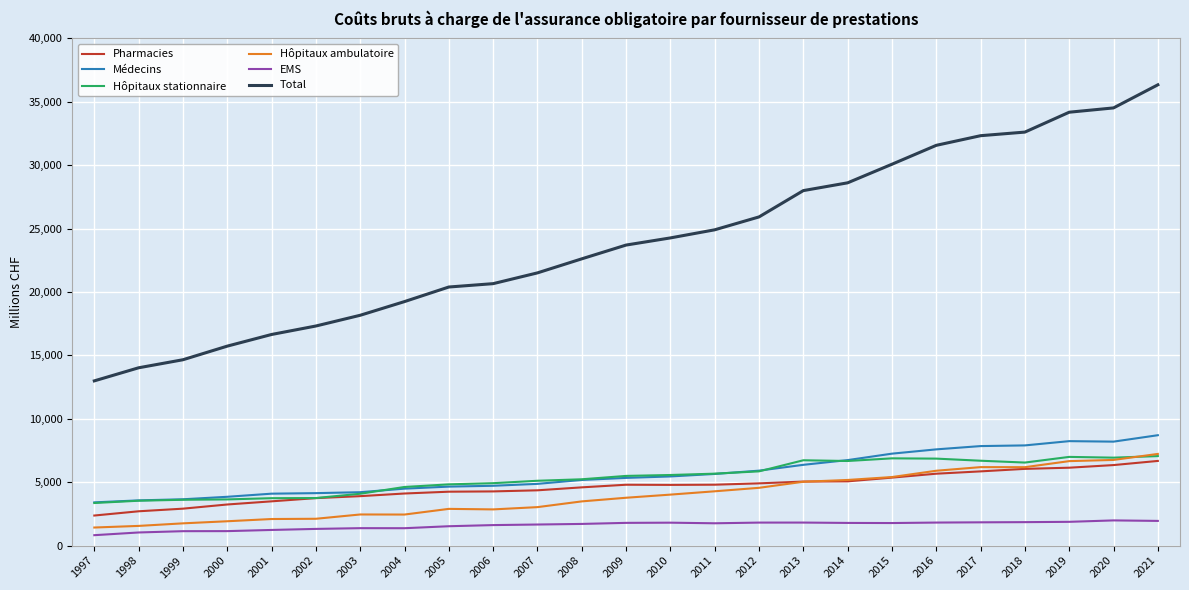

True or false: Pharmacies and Total cross at least once.

False